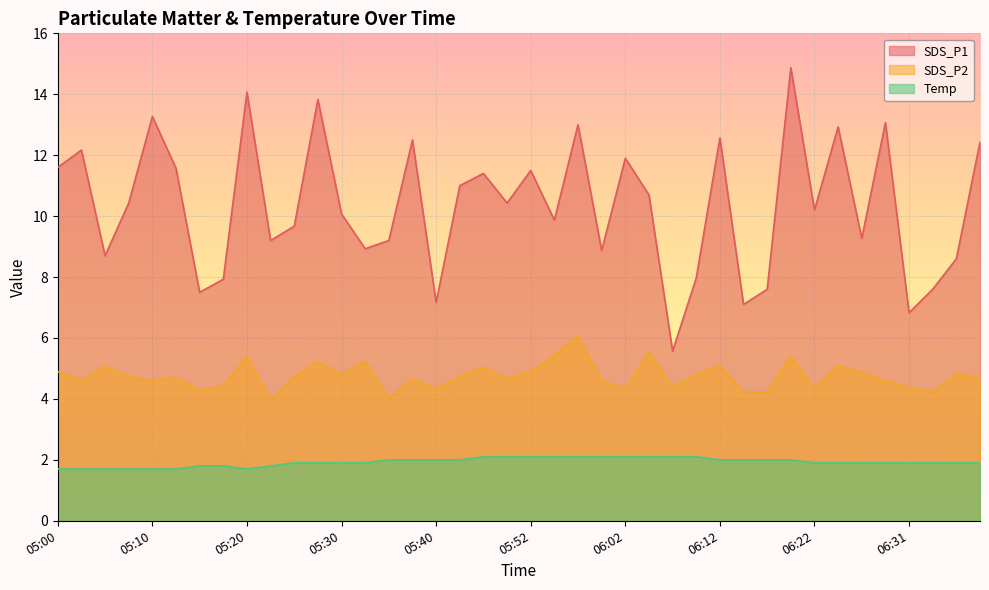

Which label corresponds to the largest value in the chart?

06:19